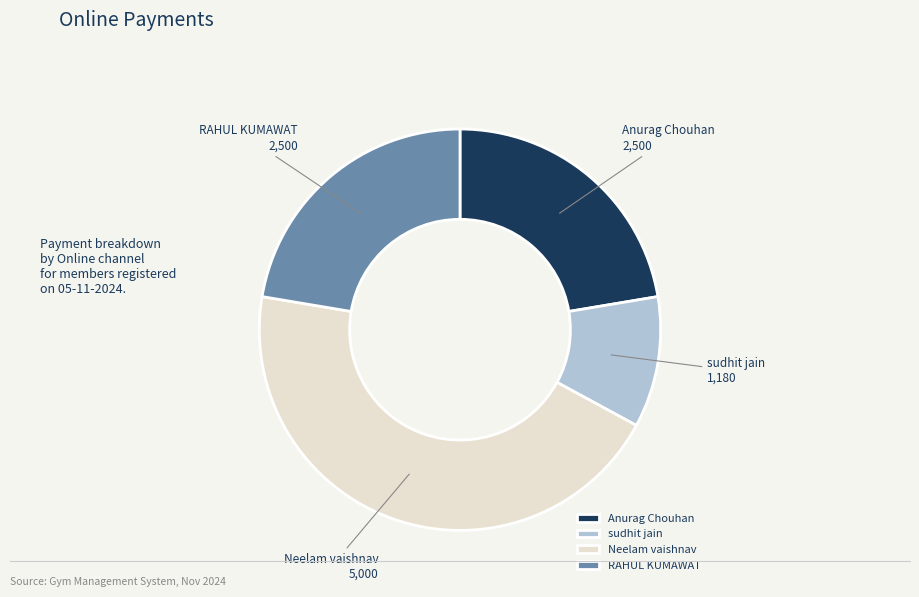

The Anurag Chouhan slice represents 35% of the pie. True or false?

False